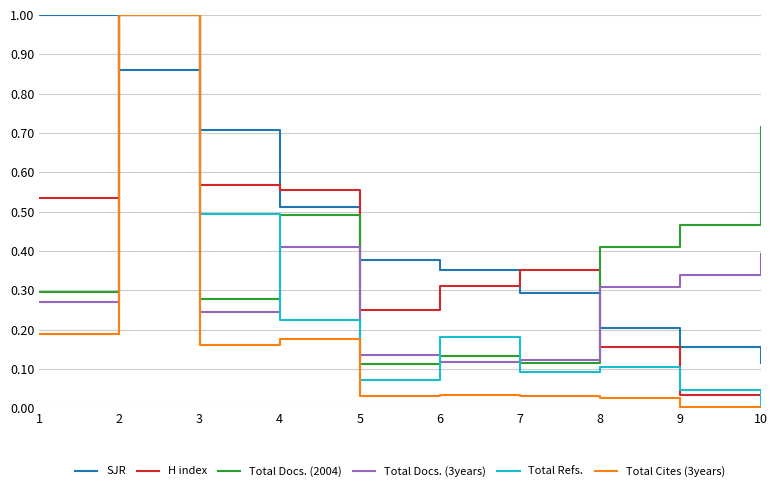

True or false: Total Docs. (3years) has a value of 0.2 at 3.

True